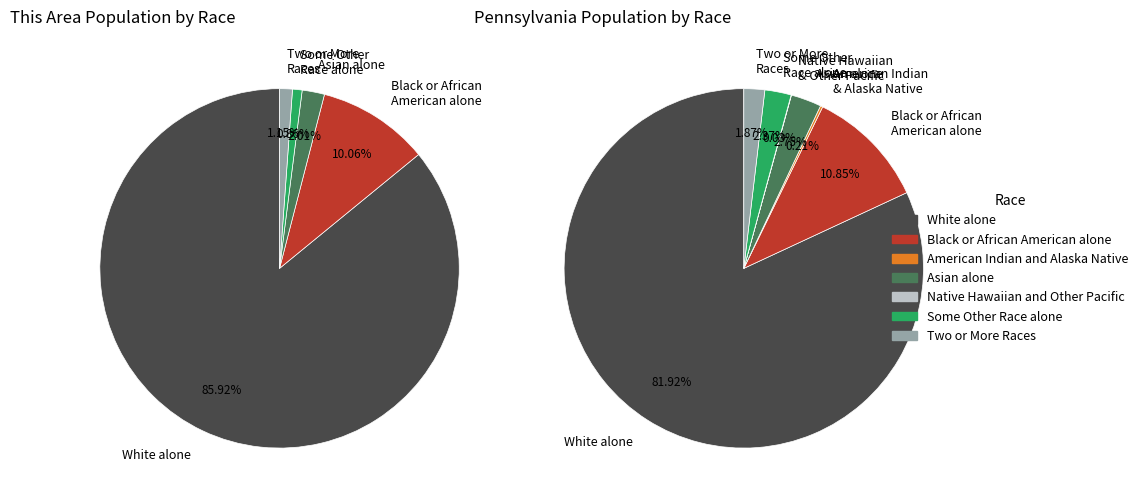

To the nearest percent, what is the average slice percentage?

14%